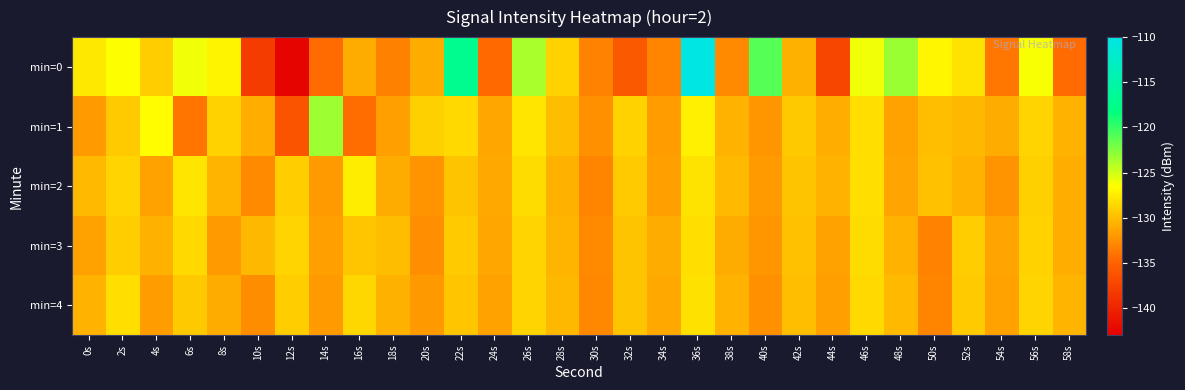

Reading left to right, list all the values displayed in this chart.

min=0: 0s=-127.7	2s=-126.5	4s=-129.1	6s=-126.0	8s=-127.1	10s=-138.1	12s=-142.5	14s=-134.4	16s=-131.0	18s=-133.2	20s=-131.0	22s=-117.0	24s=-134.6	26s=-123.7	28s=-128.9	30s=-133.2	32s=-135.8	34s=-133.0	36s=-110.4	38s=-132.7	40s=-121.0	42s=-130.6	44s=-137.3	46s=-126.0	48s=-123.2	50s=-126.9	52s=-128.0	54s=-133.8	56s=-126.3	58s=-134.4
min=1: 0s=-131.9	2s=-129.2	4s=-126.5	6s=-133.9	8s=-128.8	10s=-130.8	12s=-136.1	14s=-123.3	16s=-134.3	18s=-131.6	20s=-129.0	22s=-128.5	24s=-131.2	26s=-127.8	28s=-130.1	30s=-132.4	32s=-128.9	34s=-131.7	36s=-127.3	38s=-130.6	40s=-132.1	42s=-129.4	44s=-130.8	46s=-128.2	48s=-131.5	50s=-129.9	52s=-130.3	54s=-131.0	56s=-128.7	58s=-130.5
min=2: 0s=-130.2	2s=-128.8	4s=-131.5	6s=-127.9	8s=-130.4	10s=-132.7	12s=-129.1	14s=-131.8	16s=-127.5	18s=-130.9	20s=-132.3	22s=-129.6	24s=-131.1	26s=-128.4	28s=-130.7	30s=-133.0	32s=-129.3	34s=-131.6	36s=-128.0	38s=-130.2	40s=-131.9	42s=-129.7	44s=-130.5	46s=-128.3	48s=-131.3	50s=-129.8	52s=-130.6	54s=-132.2	56s=-129.0	58s=-130.8
min=3: 0s=-131.4	2s=-129.2	4s=-130.7	6s=-128.5	8s=-131.9	10s=-130.3	12s=-128.8	14s=-131.6	16s=-129.5	18s=-130.0	20s=-132.5	22s=-129.3	24s=-131.2	26s=-128.7	28s=-130.4	30s=-132.8	32s=-129.6	34s=-131.0	36s=-128.2	38s=-130.9	40s=-132.1	42s=-129.8	44s=-131.5	46s=-128.4	48s=-130.6	50s=-133.2	52s=-129.1	54s=-131.3	56s=-128.9	58s=-130.8
min=4: 0s=-130.5	2s=-128.3	4s=-131.7	6s=-129.4	8s=-130.9	10s=-132.6	12s=-129.2	14s=-131.8	16s=-128.6	18s=-130.7	20s=-132.0	22s=-129.5	24s=-131.4	26s=-128.8	28s=-130.3	30s=-132.9	32s=-129.7	34s=-131.1	36s=-128.1	38s=-130.6	40s=-132.4	42s=-129.9	44s=-131.6	46s=-128.5	48s=-130.2	50s=-133.0	52s=-129.3	54s=-131.5	56s=-128.7	58s=-130.4